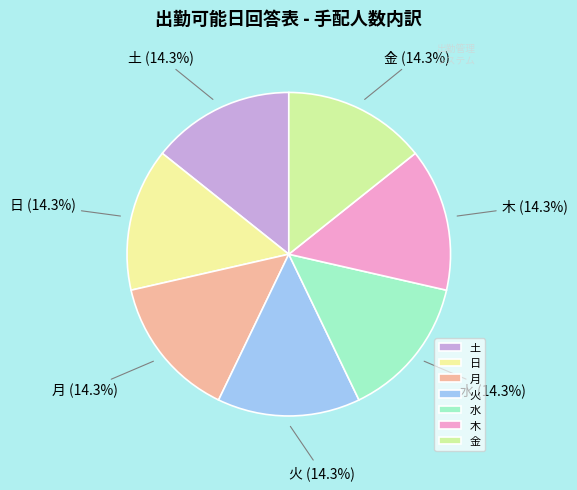

Combined, what portion of the pie is 水 and 月?

28.6%